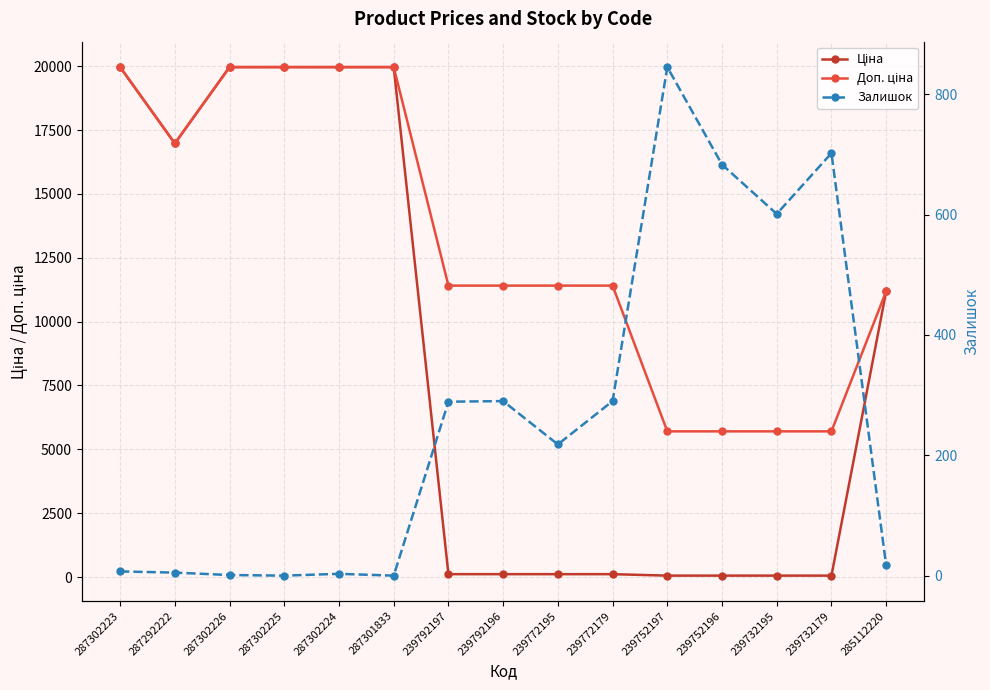

True or false: Доп. ціна has a value of 9634.7 at 239752196.

False